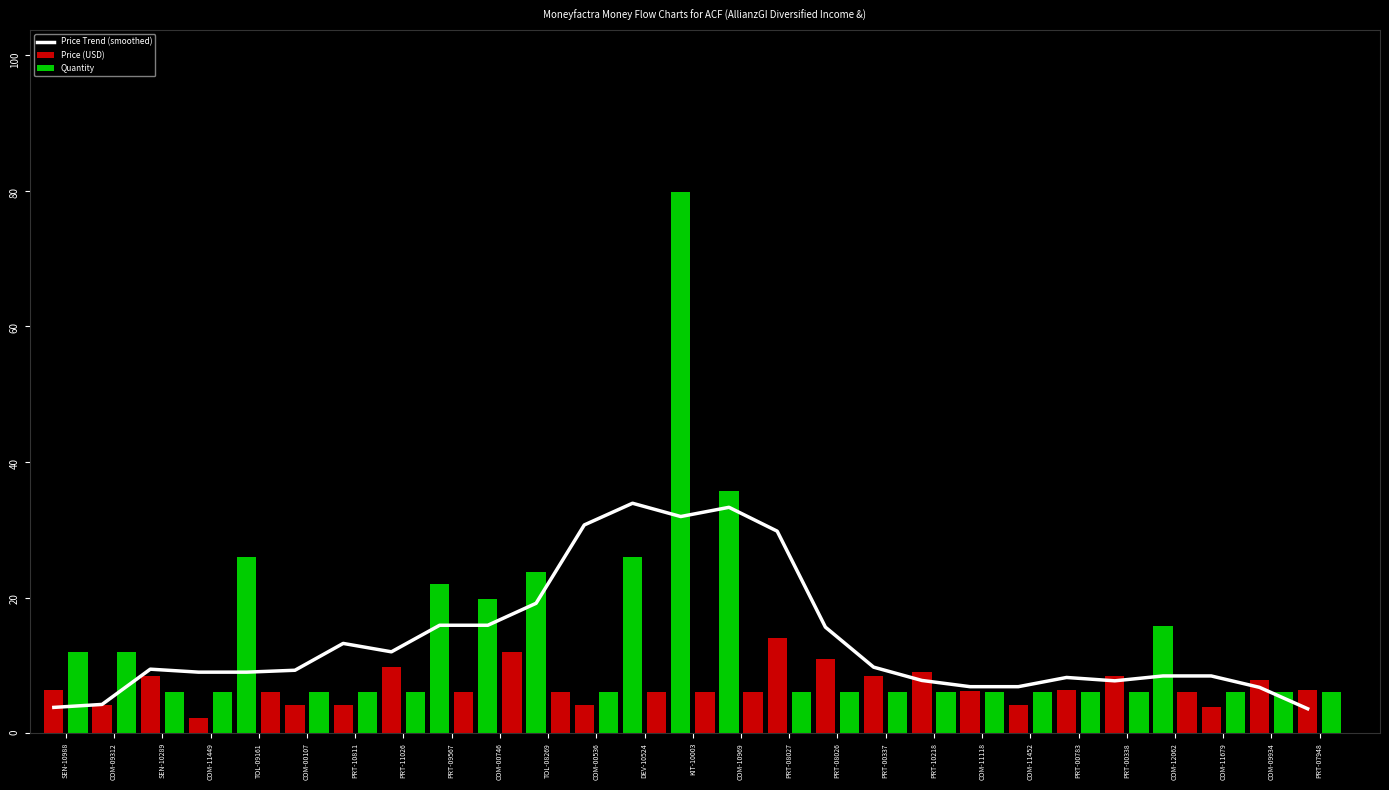

What is the minimum value shown in the chart?

3.6